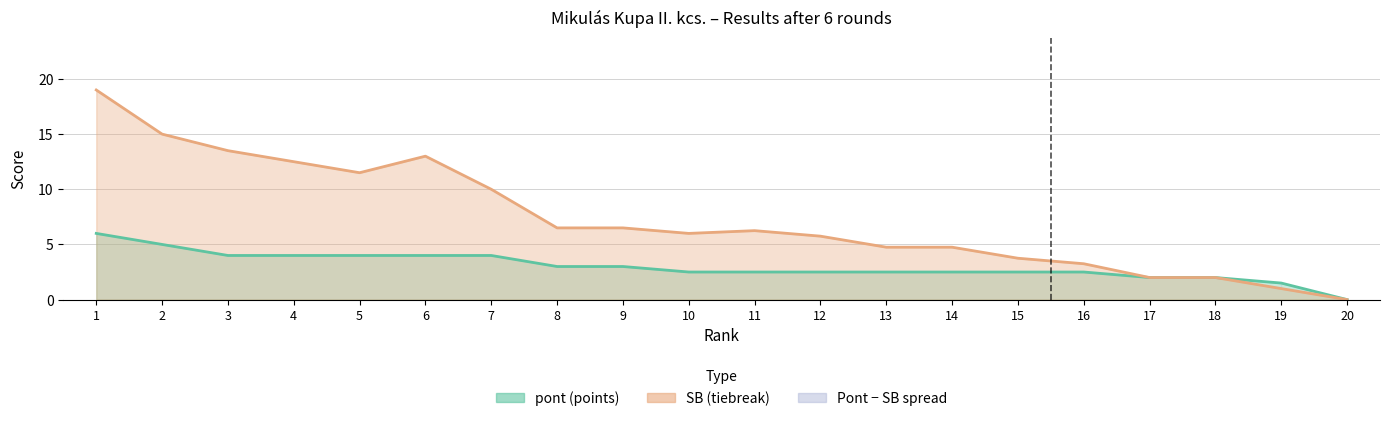

What is the value of the SB point at the 16th from the left?

3.2